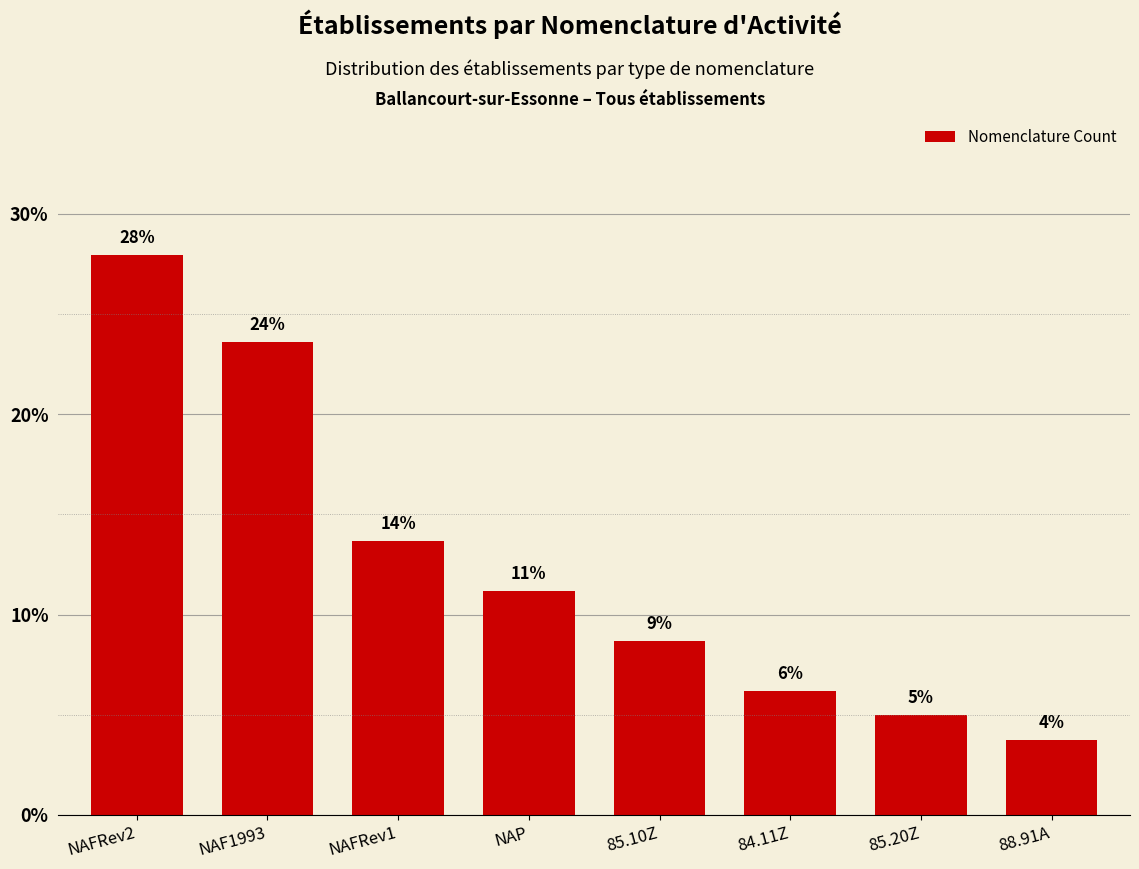

What is the approximate value at 85.20Z?

5.0